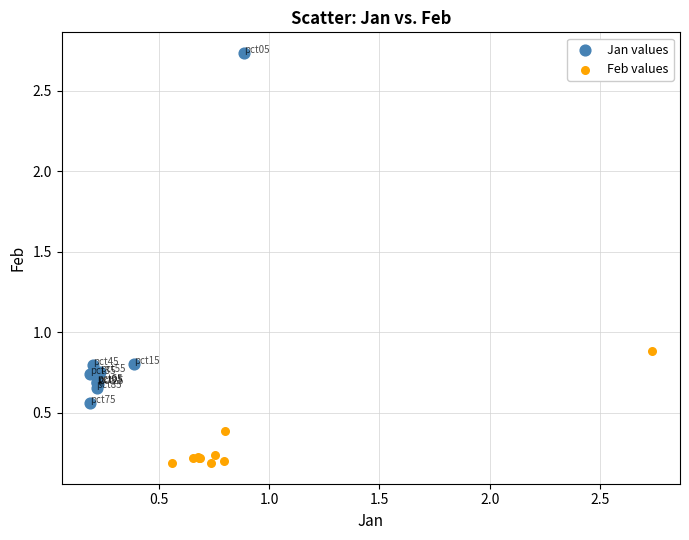

Which series has the widest spread of Y values?

Jan values